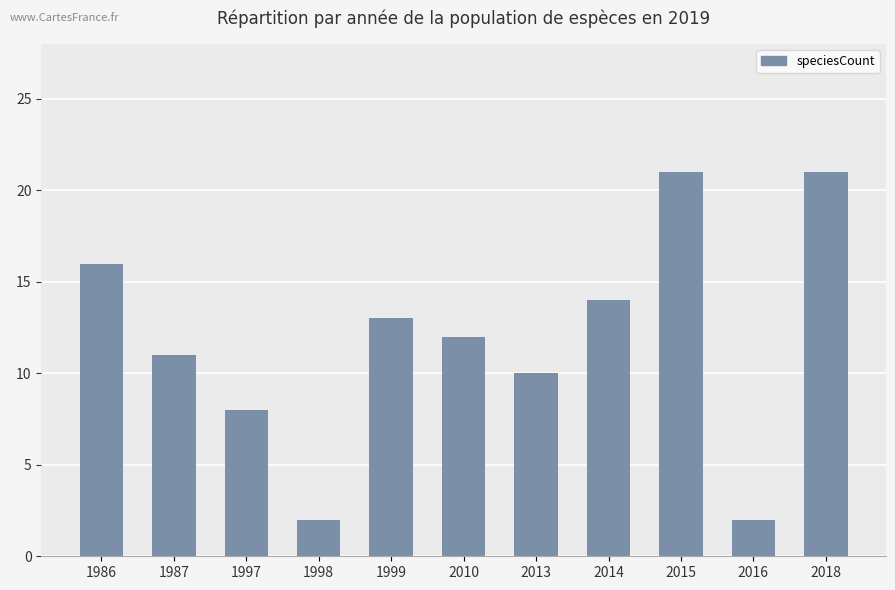

Count the number of data series in this chart.

1